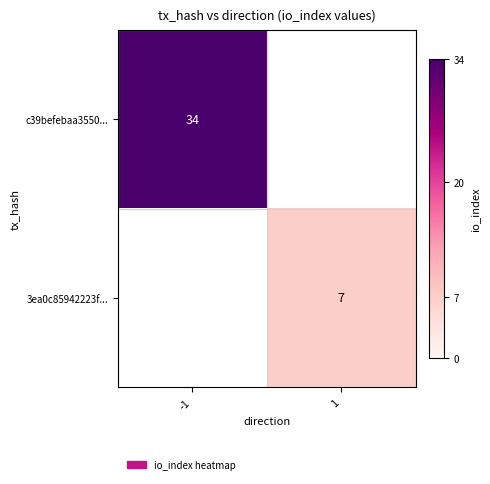

Which category has the highest value across all series?

-1